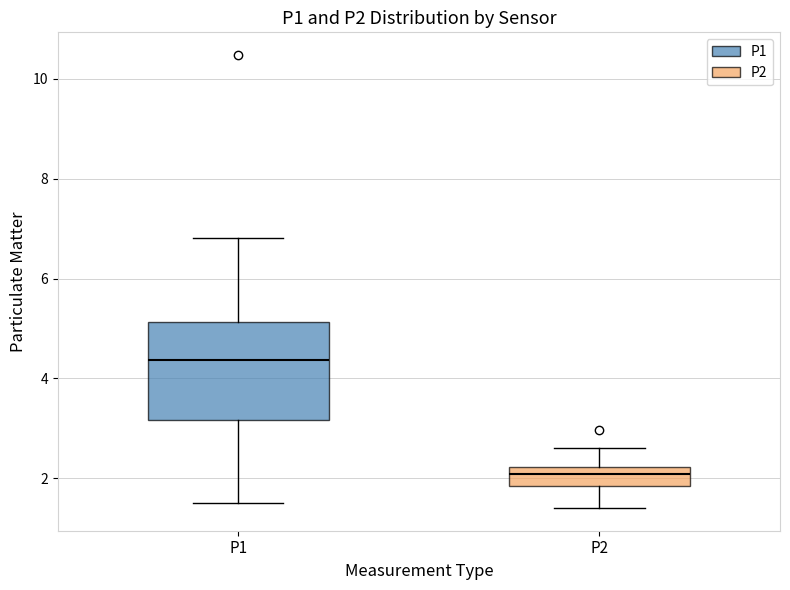

Reading left to right, read every box against the y-axis: the position of its median line, the range the box covers, and the ends of its whiskers. The values are not printed on the chart, so give them approximately, as read against the axis.

P1: median 4.4, box 3.2 to 5.2, whiskers 1.6 to 6.8
P2: median 2.0, box 1.8 to 2.2, whiskers 1.4 to 2.6